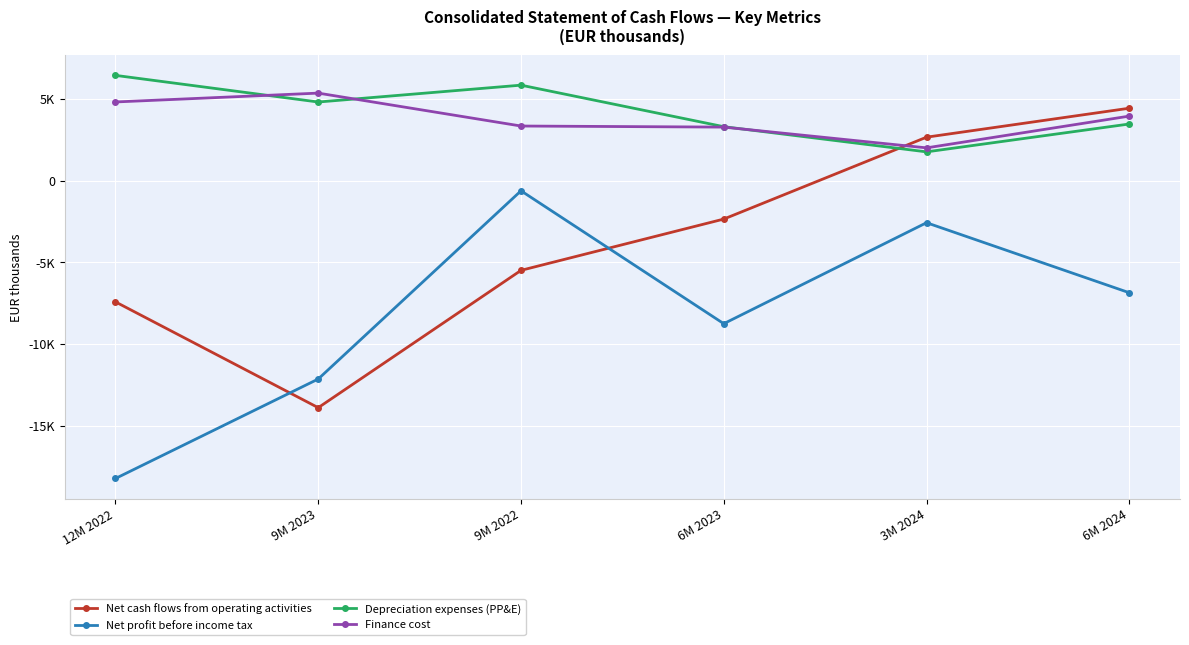

Between which two adjacent categories do Depreciation expenses (PP&E) and Finance cost first intersect?

12M 2022 and 9M 2023